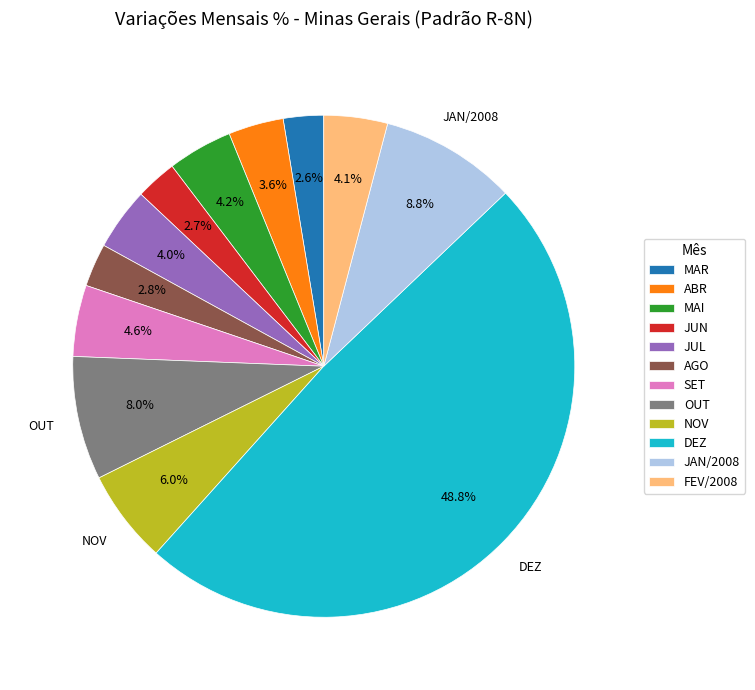

What is the largest slice in the pie chart?

DEZ